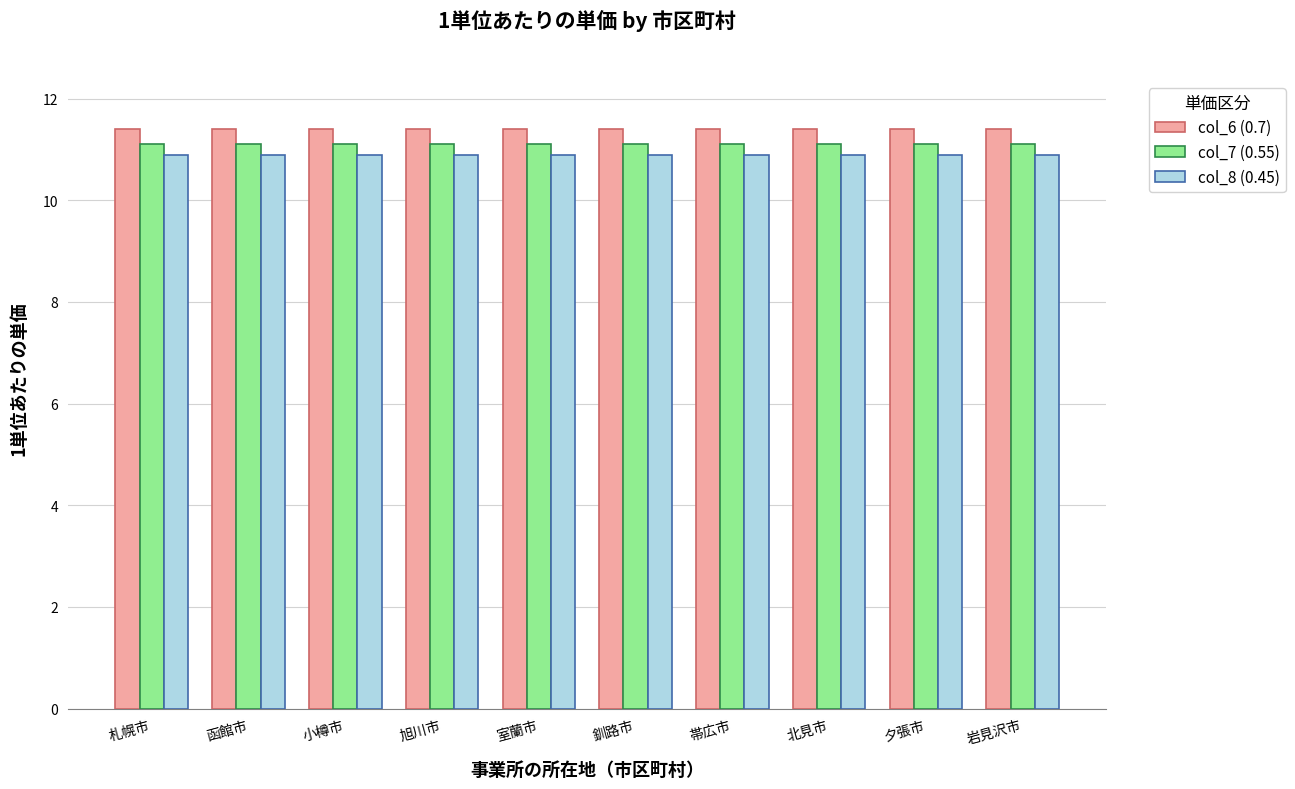

What are all the series names shown in the legend?

col_6 (0.7), col_7 (0.55), col_8 (0.45)